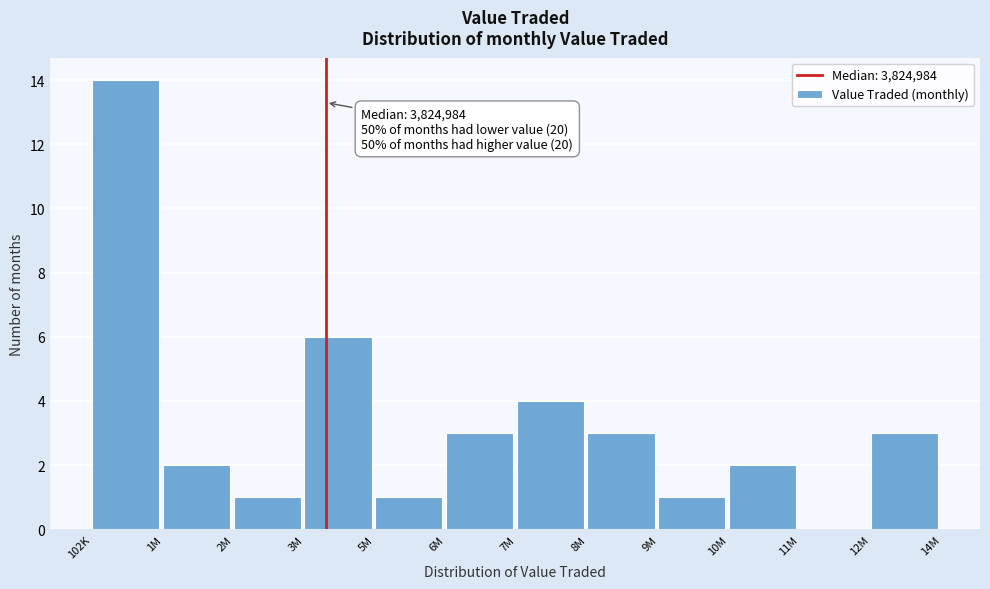

Reading right to left, extract all data points from this chart.

12M=3	11M=0	10M=2	9M=1	8M=3	7M=4	6M=3	5M=1	3M=6	2M=1	1M=2	102K=14